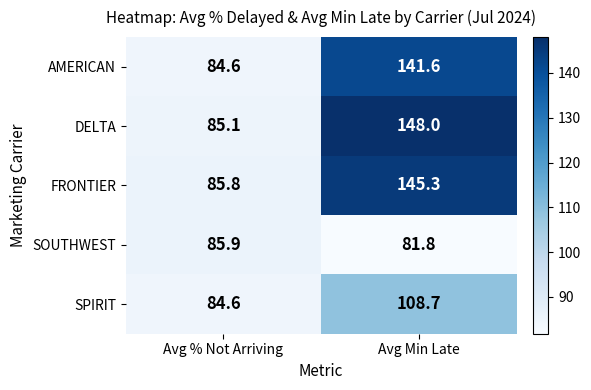

Which series changed the most between Avg % Not Arriving and Avg Min Late?

DELTA